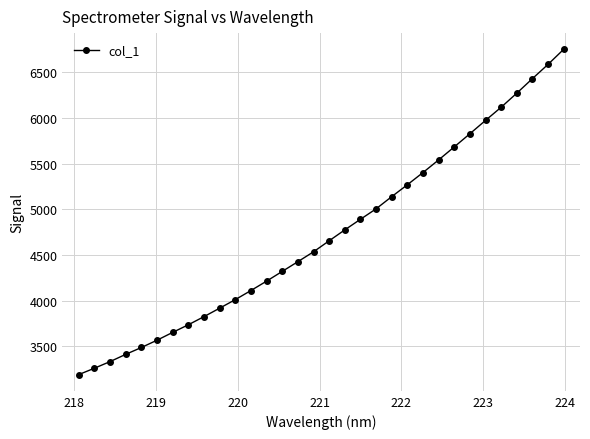

What is the average value?

4729.0